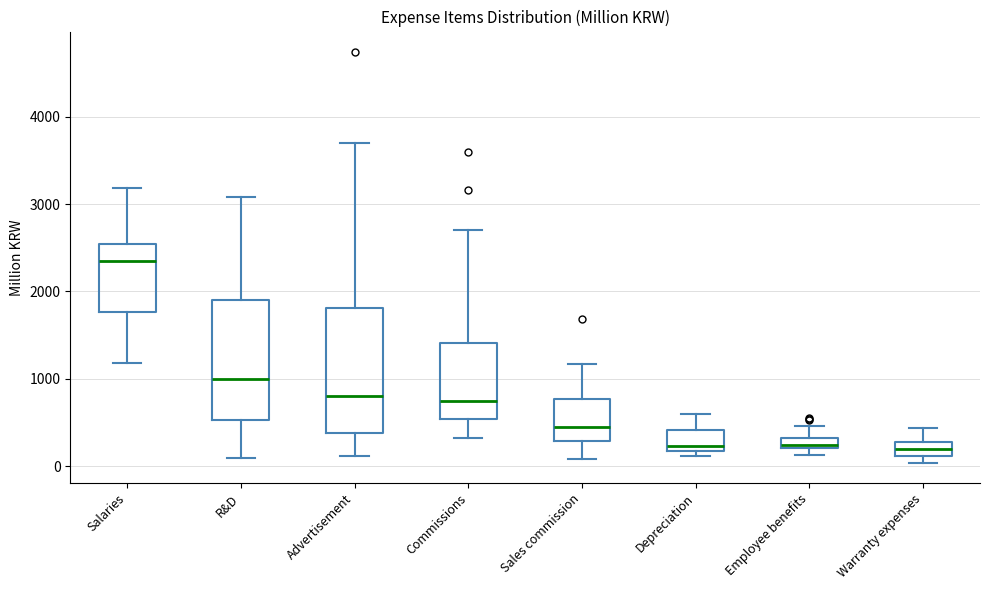

Where does the upper whisker of the box for Depreciation end on the y-axis? The values are not printed on the chart, so give them approximately, as read against the axis.

600